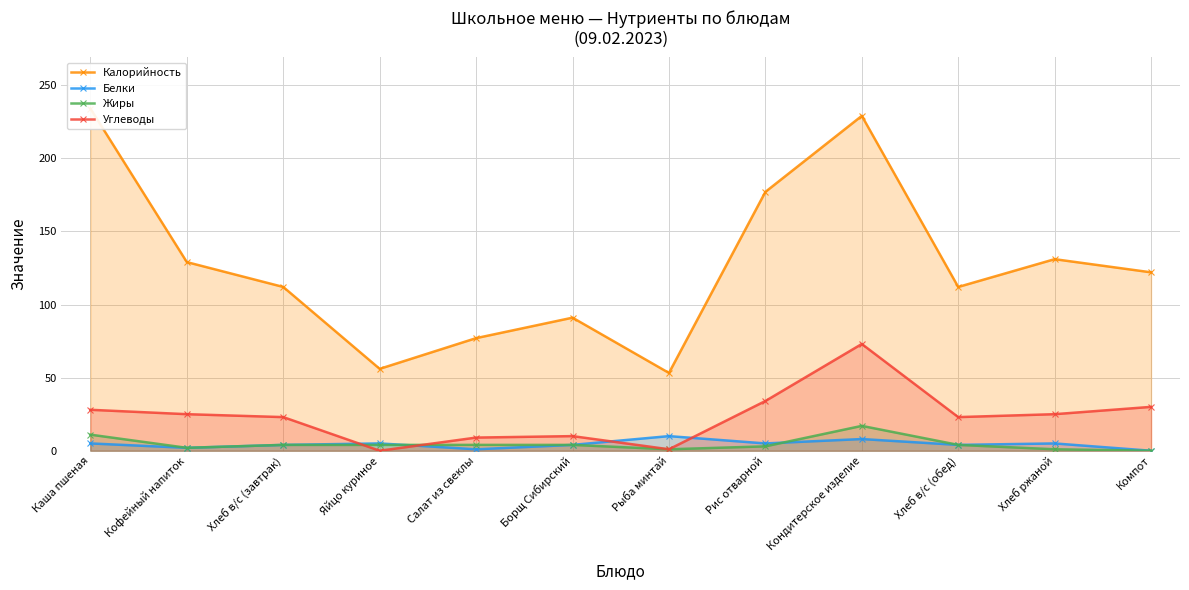

Rank the series by their maximum value, from lowest to highest.

Белки, Жиры, Углеводы, Калорийность